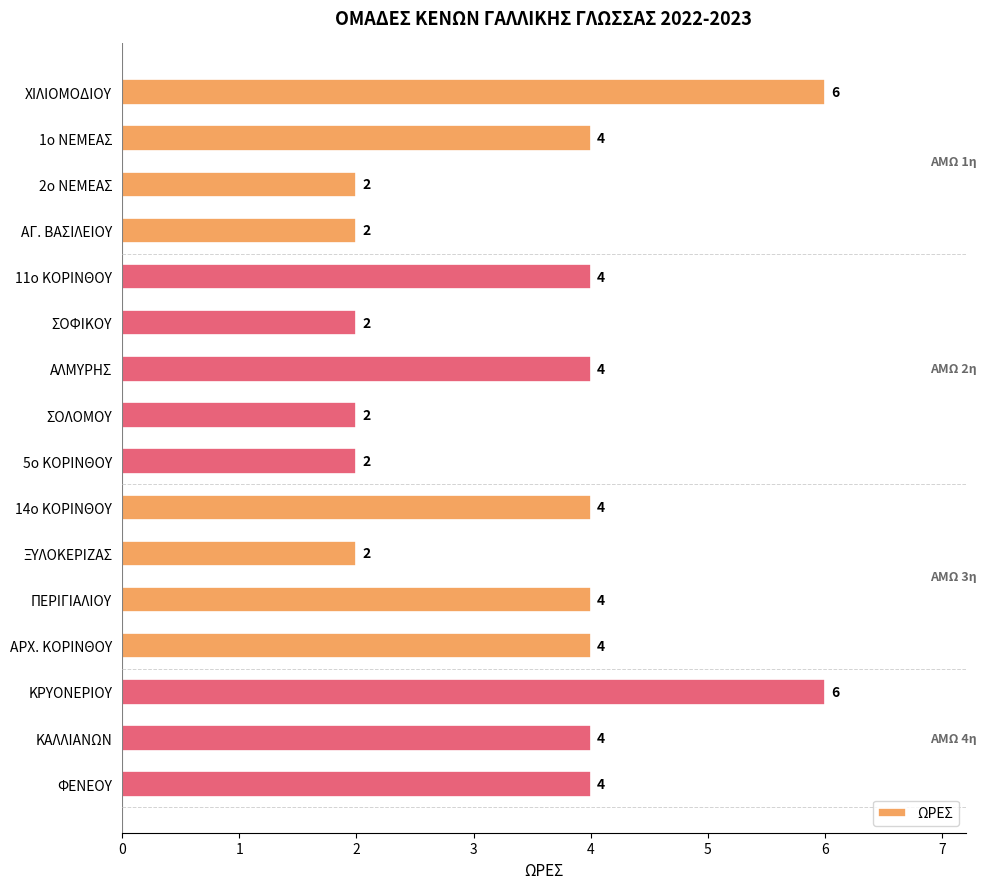

What is the maximum value shown in the chart?

6